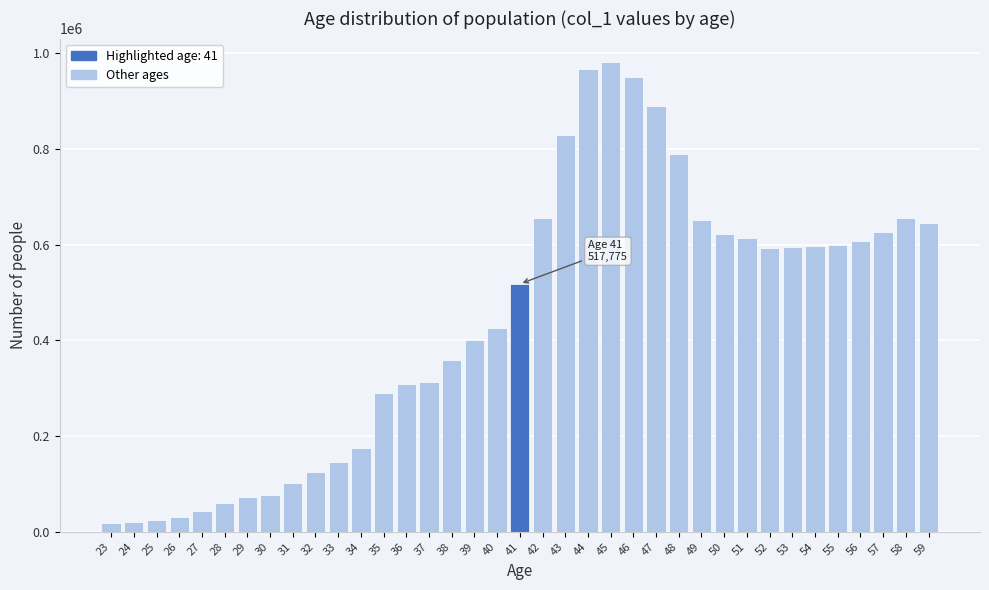

What is the greatest value displayed?

981096